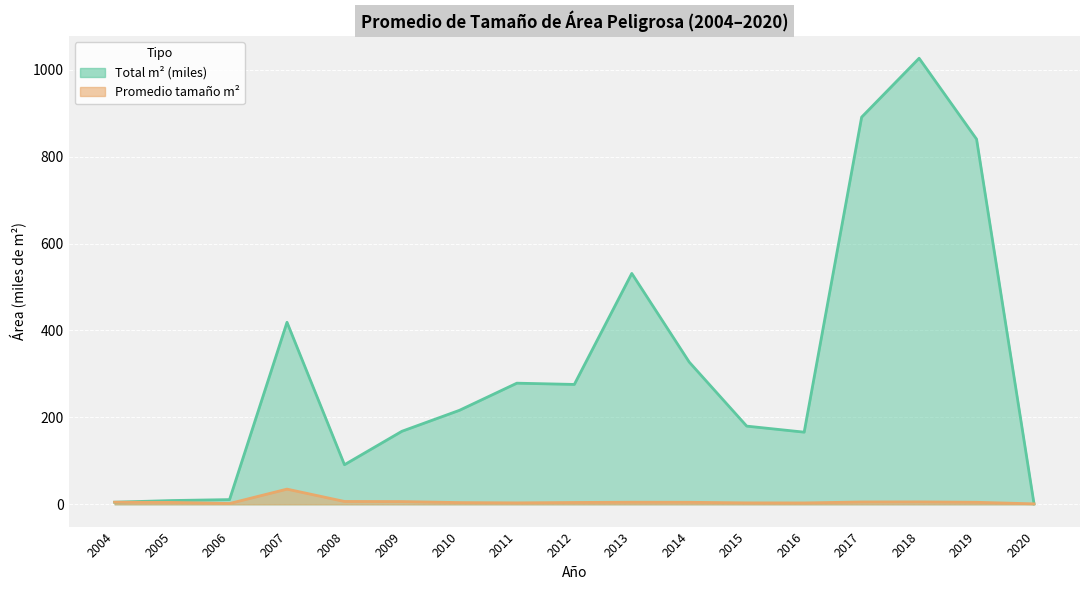

The value of Promedio tamaño m2 at 2005 is 4.3. True or false?

True